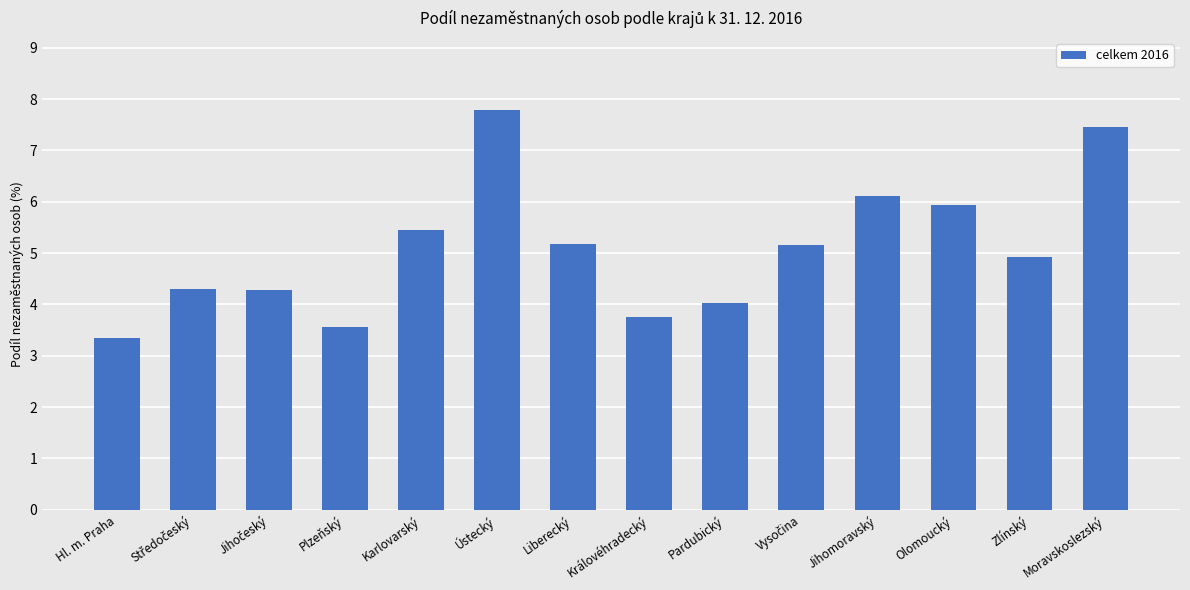

What is the approximate value at Jihomoravský?

6.1